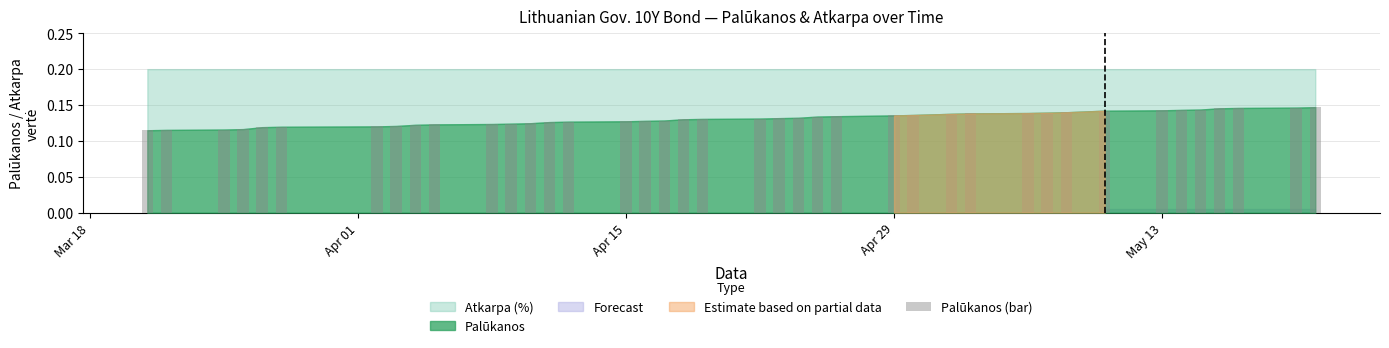

How many distinct data groups are displayed?

1